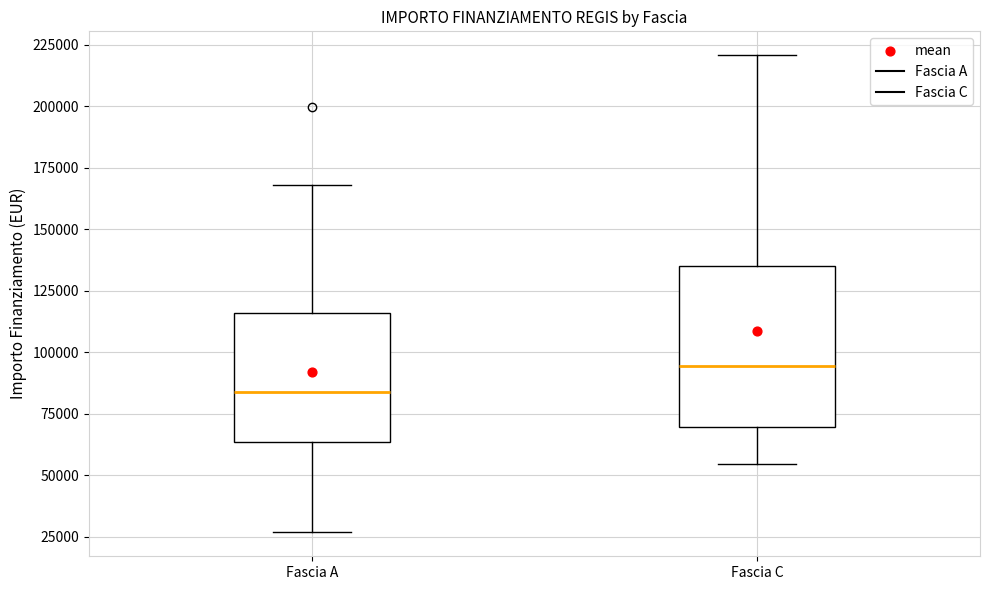

Where does the median line of the box for Fascia A sit on the y-axis? The values are not printed on the chart, so give them approximately, as read against the axis.

85000